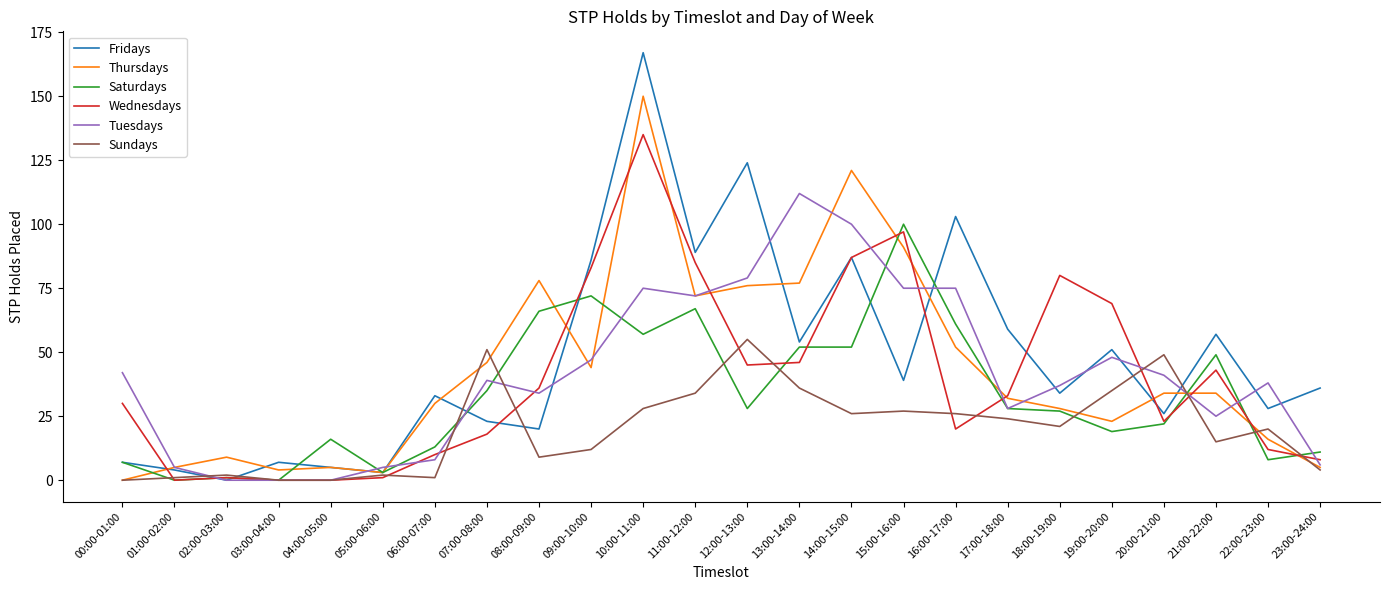

Is the value of Saturdays at 19:00-20:00 greater than the value of Wednesdays at 12:00-13:00?

No